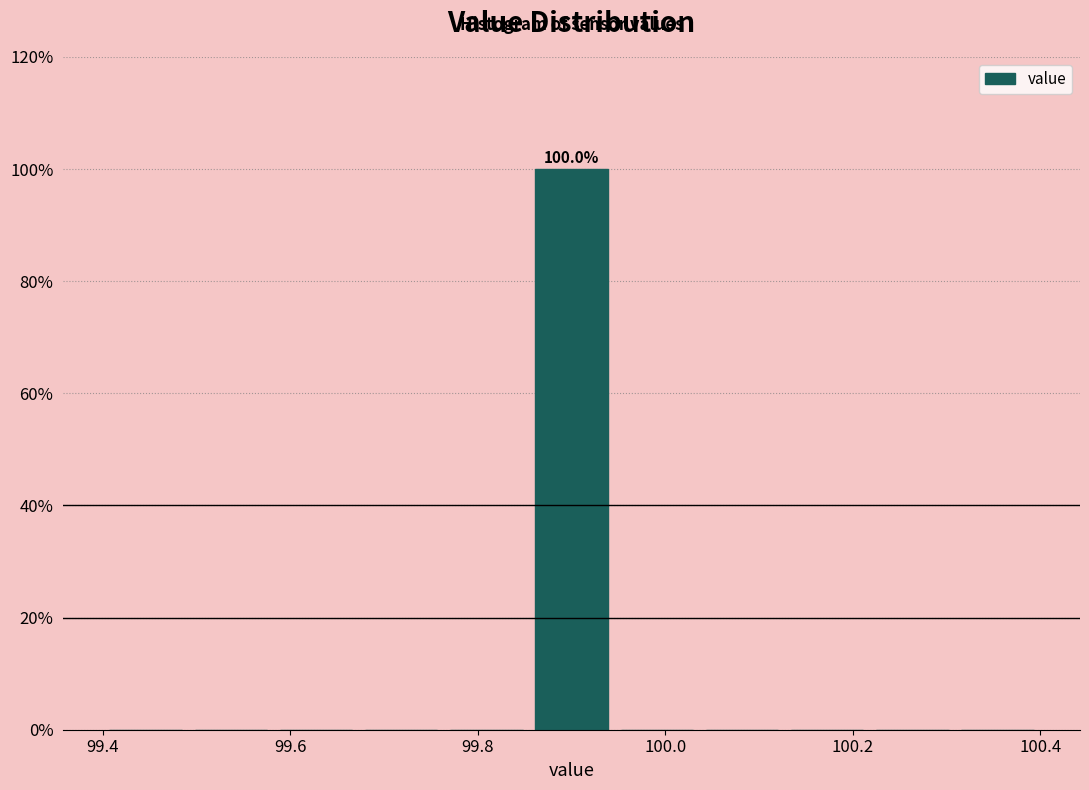

Over which range of the x-axis is the bar tallest?

99.86 to 99.94